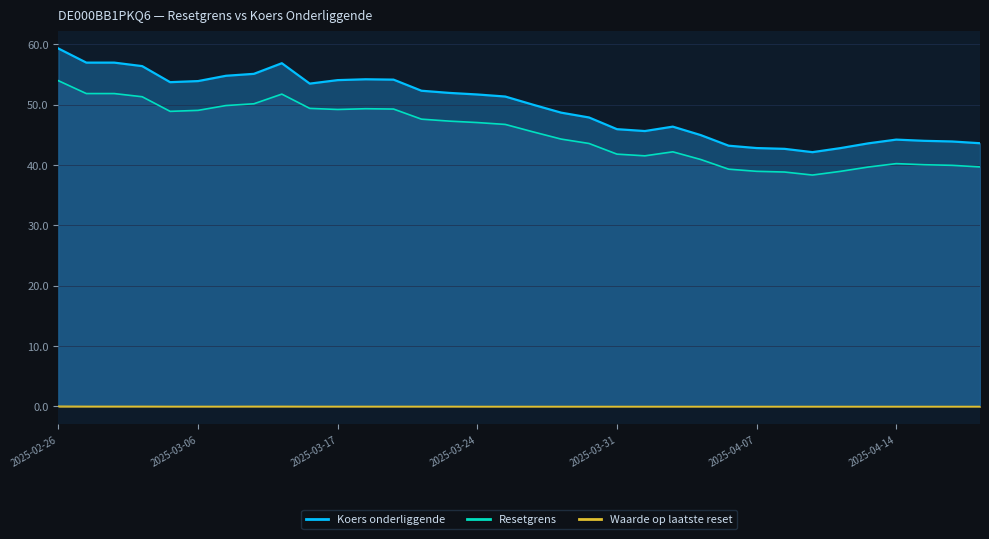

What are all the series names shown in the legend?

Resetgrens, Koers onderliggende, Waarde op laatste reset